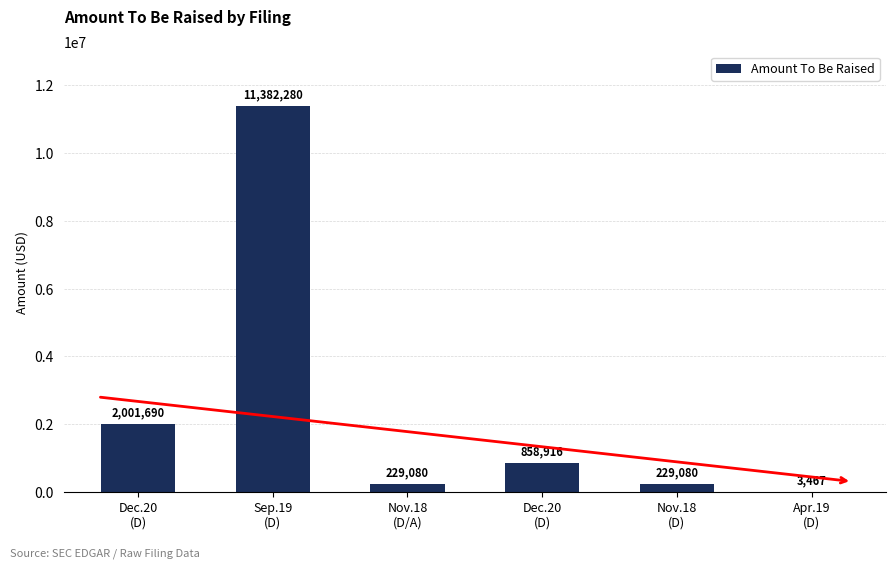

What is the maximum value shown in the chart?

11382280